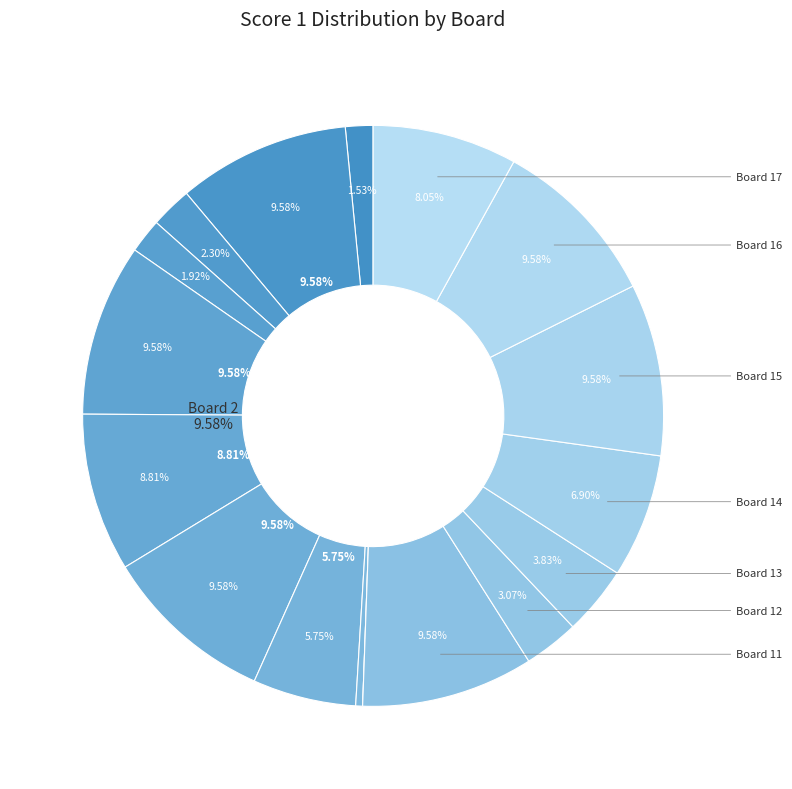

Which category has the smallest portion of the pie?

Board 10 (Score 1: 0)